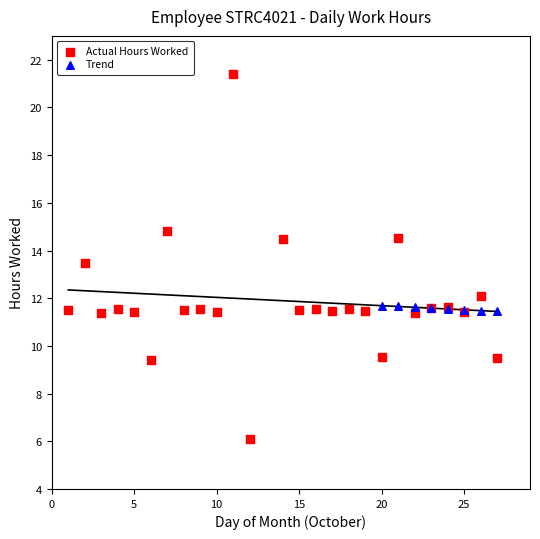

Which series has the widest spread of Y values?

Actual Hours Worked